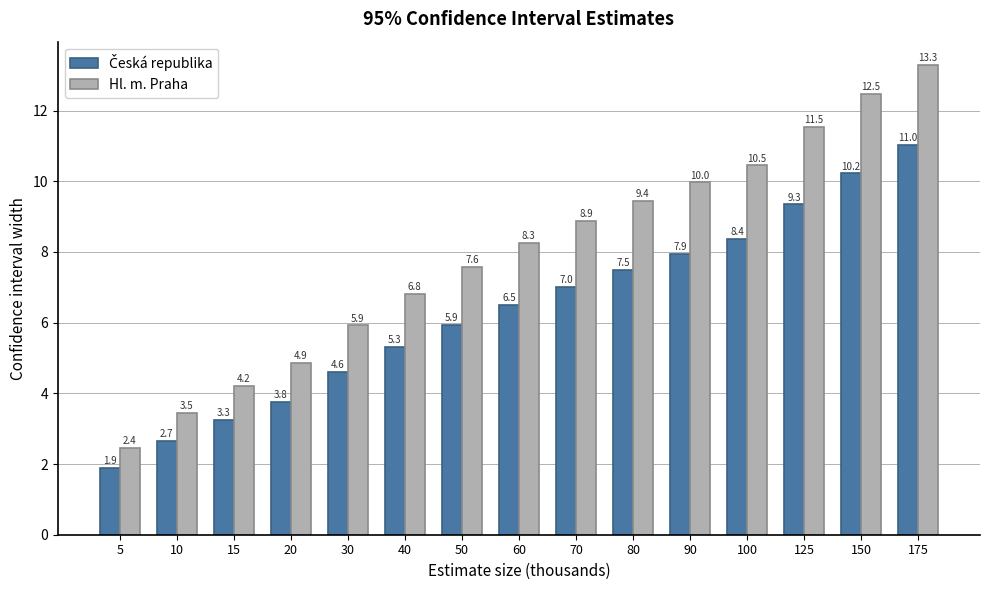

How many data points in Hl. m. Praha are less than 8?

7